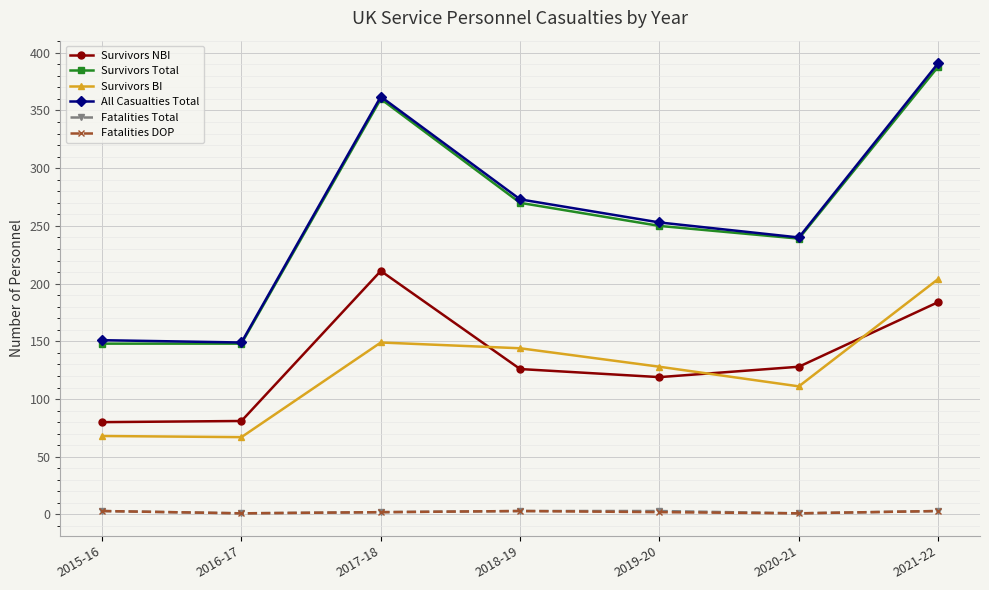

What is the difference between the maximum and minimum values in the Survivors Total series?

240